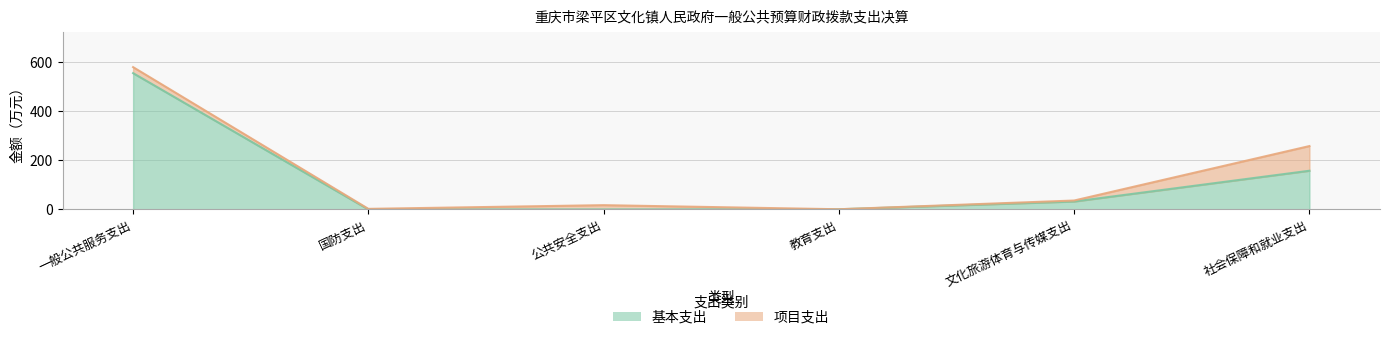

What position from the left is 国防支出?

2